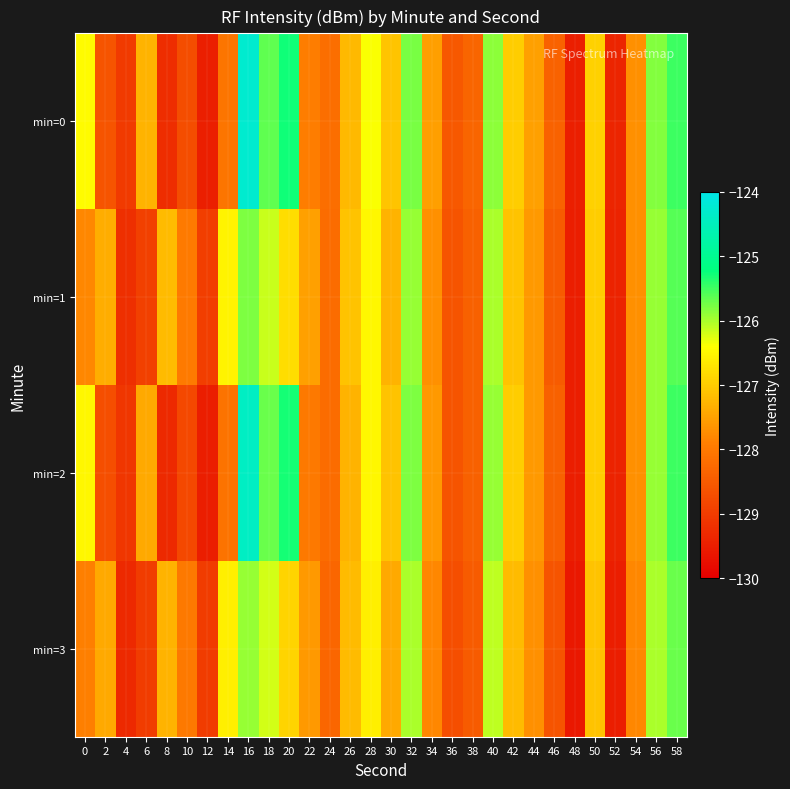

Reading left to right, transcribe all the data shown in this chart.

min=0: 0=-126.4	2=-128.6	4=-129.0	6=-127.3	8=-129.2	10=-128.7	12=-129.5	14=-128.1	16=-124.3	18=-125.7	20=-125.3	22=-127.9	24=-128.2	26=-127.2	28=-126.4	30=-127.1	32=-125.8	34=-127.5	36=-128.5	38=-128.3	40=-125.9	42=-127.0	44=-127.5	46=-128.4	48=-129.5	50=-126.9	52=-129.4	54=-127.7	56=-125.8	58=-125.5
min=1: 0=-127.8	2=-127.4	4=-129.2	6=-128.9	8=-127.2	10=-128.0	12=-129.0	14=-126.5	16=-125.8	18=-126.1	20=-126.8	22=-127.5	24=-128.2	26=-127.1	28=-126.5	30=-127.3	32=-125.9	34=-127.7	36=-128.6	38=-128.4	40=-126.0	42=-127.1	44=-127.6	46=-128.5	48=-129.5	50=-127.0	52=-129.4	54=-127.7	56=-125.9	58=-125.6
min=2: 0=-126.5	2=-128.7	4=-129.1	6=-127.4	8=-129.3	10=-128.8	12=-129.5	14=-128.1	16=-124.4	18=-125.7	20=-125.3	22=-128.0	24=-128.2	26=-127.3	28=-126.5	30=-127.1	32=-125.8	34=-127.6	36=-128.6	38=-128.4	40=-125.9	42=-127.0	44=-127.6	46=-128.4	48=-129.5	50=-127.0	52=-129.4	54=-127.7	56=-125.9	58=-125.5
min=3: 0=-127.9	2=-127.4	4=-129.3	6=-129.0	8=-127.3	10=-128.0	12=-129.0	14=-126.6	16=-125.9	18=-126.2	20=-126.9	22=-127.6	24=-128.3	26=-127.2	28=-126.6	30=-127.4	32=-126.0	34=-127.8	36=-128.7	38=-128.5	40=-126.1	42=-127.2	44=-127.7	46=-128.6	48=-129.6	50=-127.1	52=-129.5	54=-127.8	56=-126.0	58=-125.7